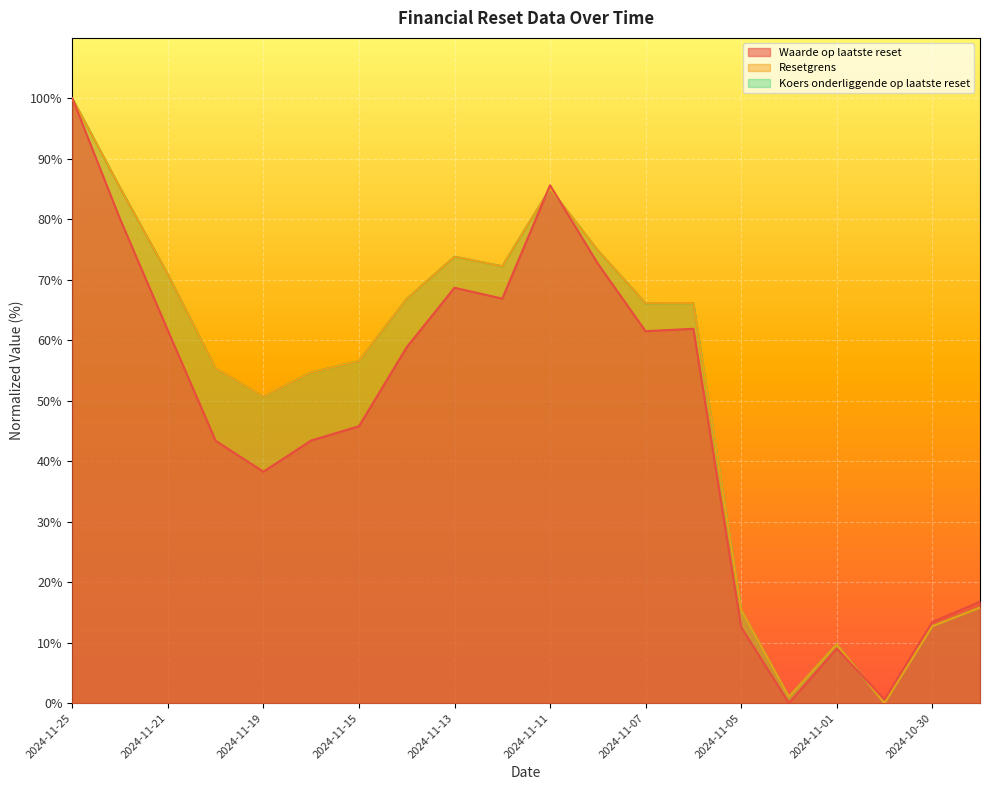

At which category does Koers onderliggende op laatste reset reach its first local valley?

2024-11-19